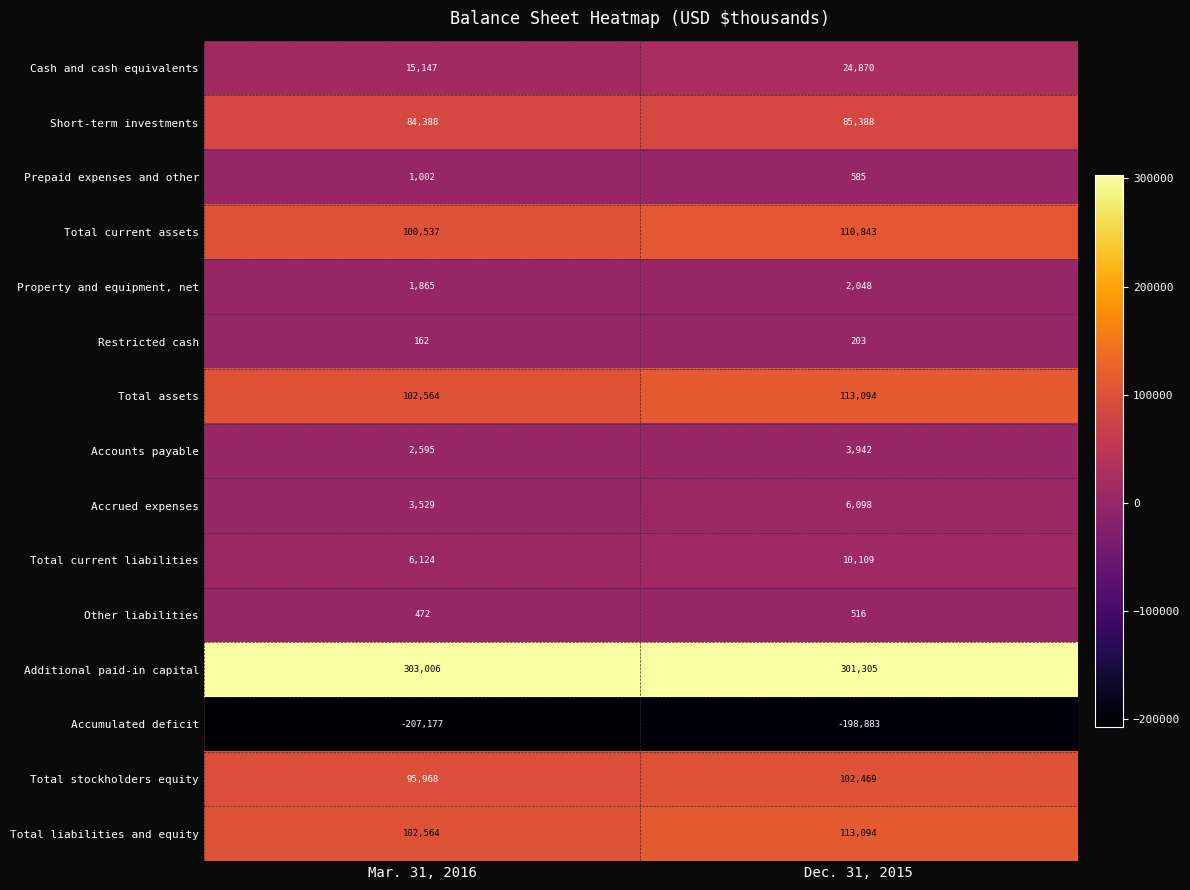

What is the difference between the highest and lowest values at Dec. 31, 2015?

500188